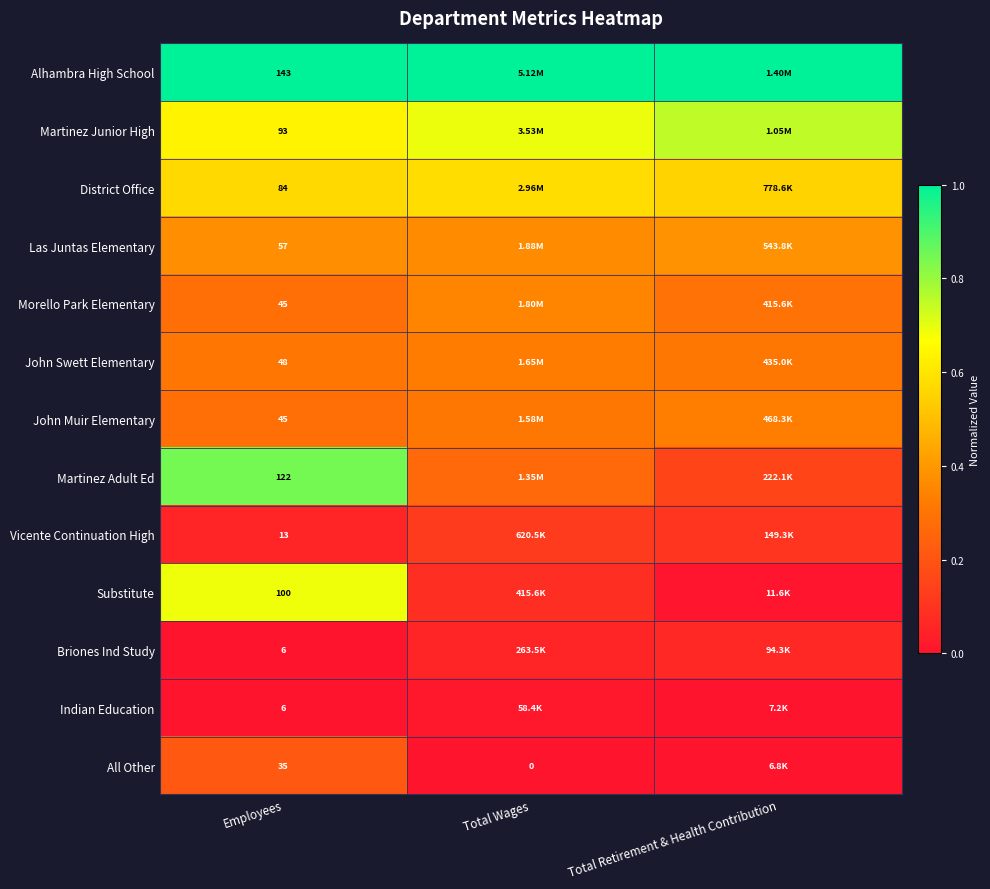

Which series has the largest total across all categories?

Alhambra High School